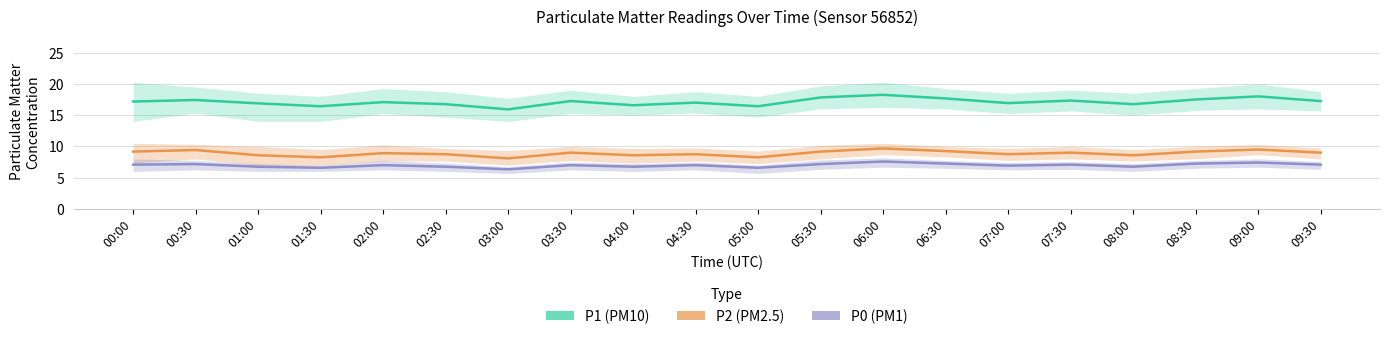

True or false: P1 and P0 intersect in this chart.

False